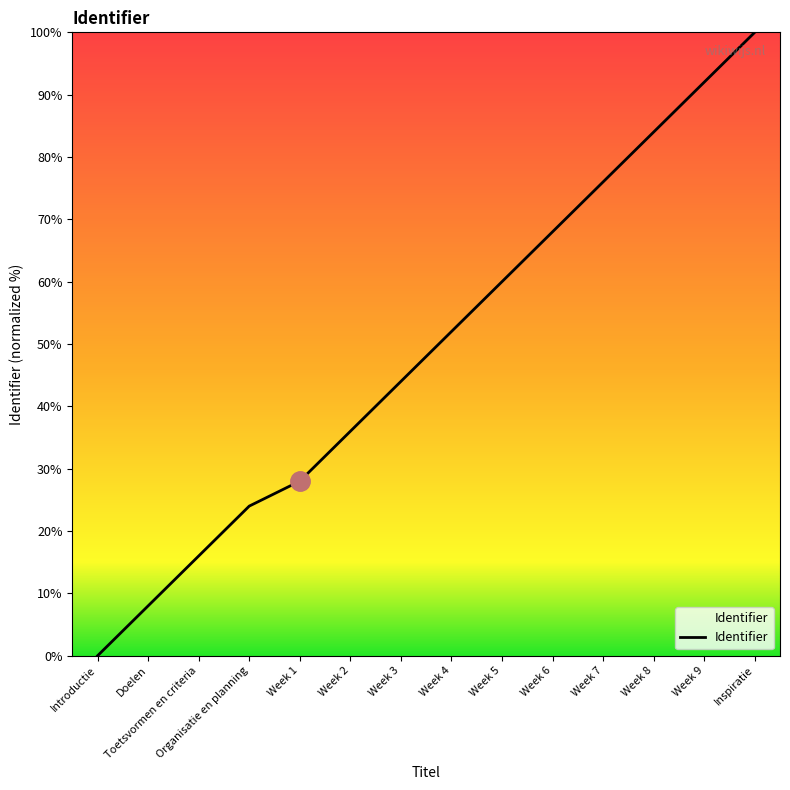

Does the chart have visible grid lines?

No